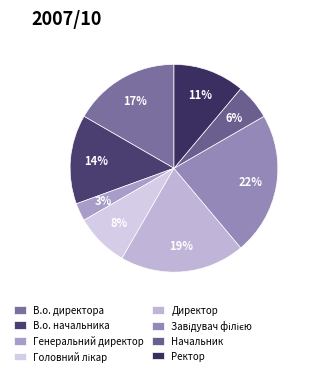

To the nearest percent, what is the difference between the largest and smallest slice percentages?

19%